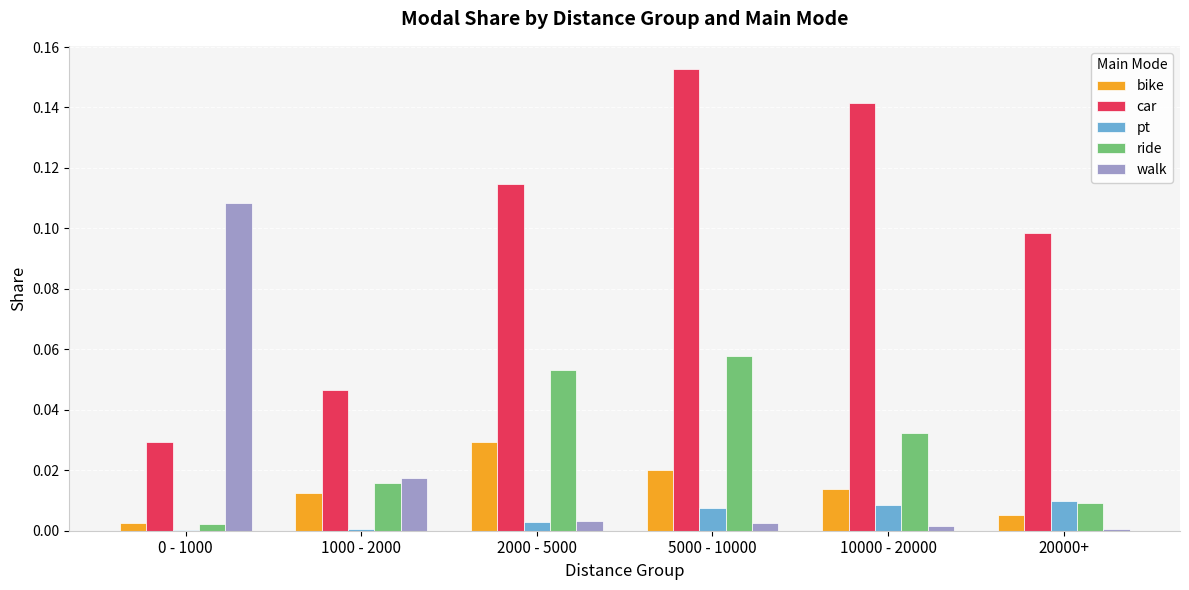

At which category is the sum across all series the highest?

5000 - 10000